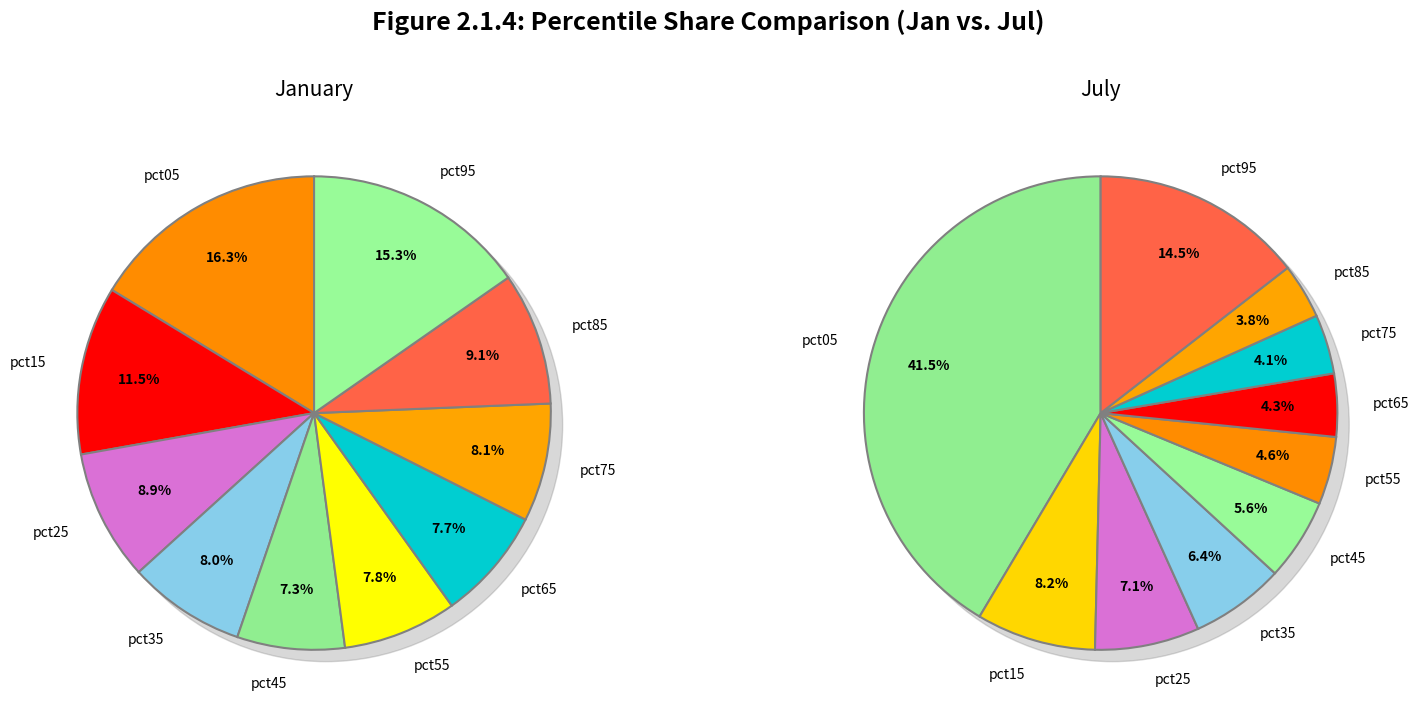

Does jan_values represent more than half of the total?

No